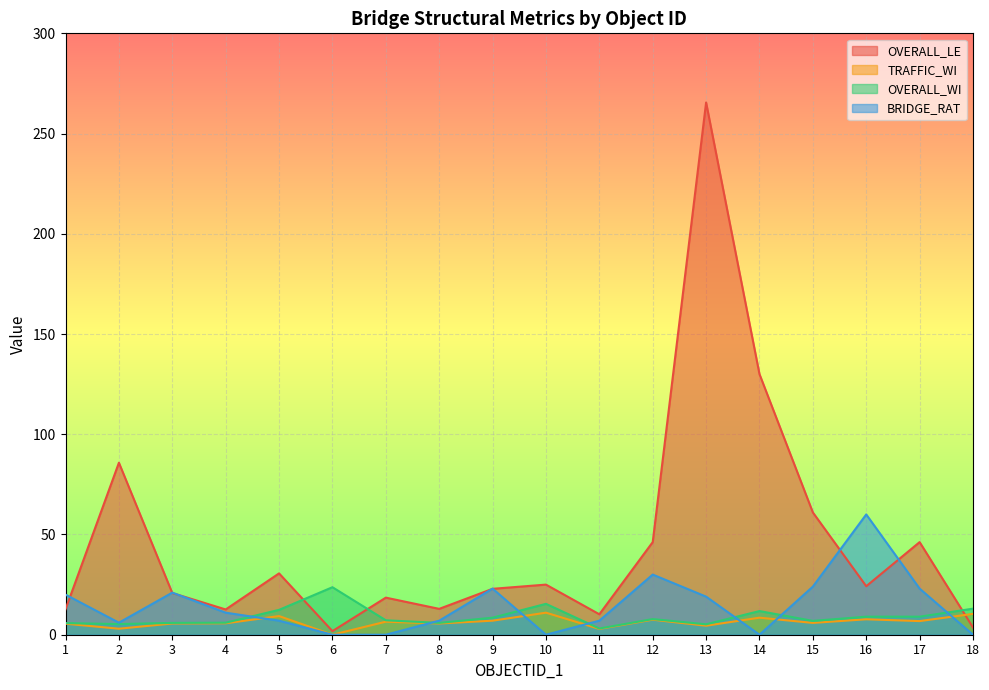

Rank the categories by OVERALL_LE value from lowest to highest.

6, 18, 11, 4, 1, 8, 7, 3, 9, 16, 10, 5, 12, 17, 15, 2, 14, 13